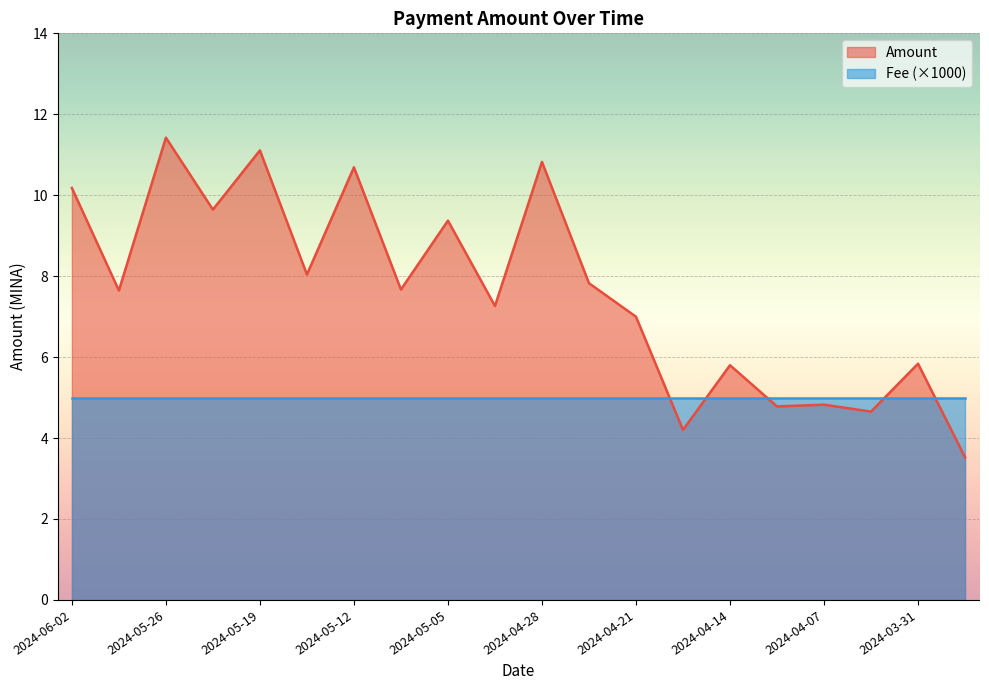

At which label is the value closest to 7?

2024-04-21